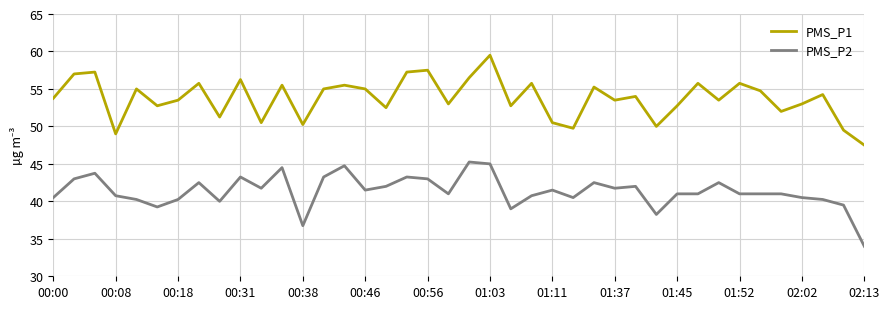

List the series in order of their overall mean, lowest first.

PMS_P2, PMS_P1